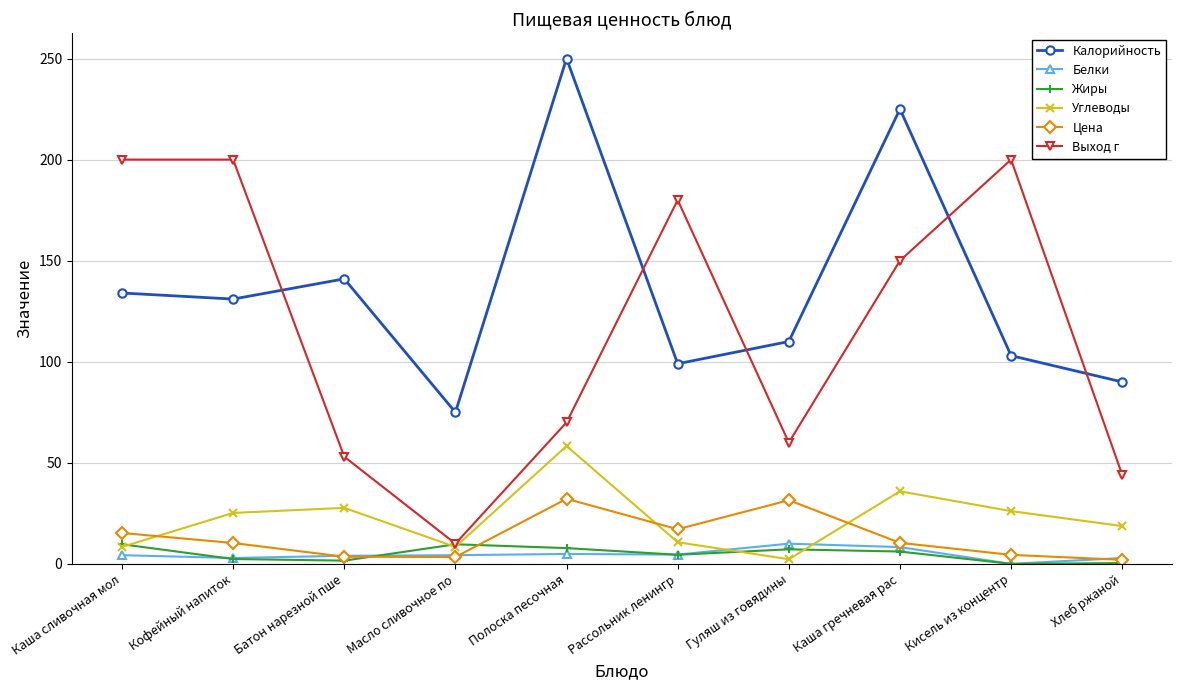

The Калорийность series shows 141.0 at Батон нарезной пше. True or false?

True